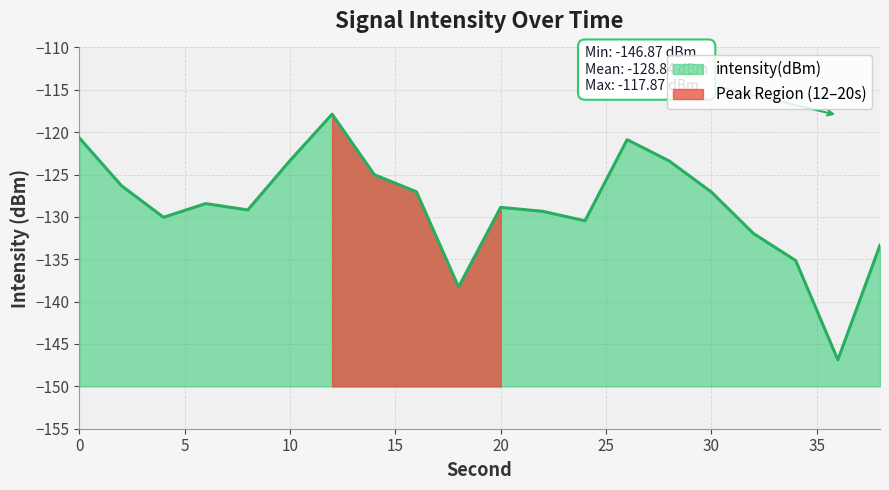

Count the number of values greater than -128.

9